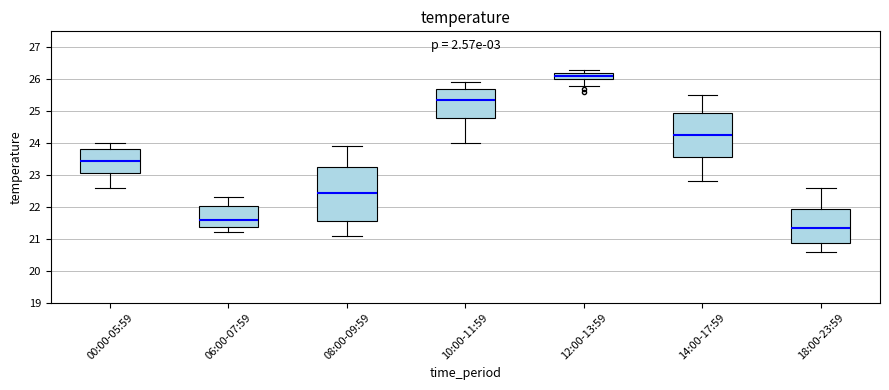

Reading left to right, transcribe this box plot: for each box, give where its median line is, the range the box spans, and where its two whiskers end, as read against the y-axis. The values are not printed on the chart, so give them approximately, as read against the axis.

00:00-05:59: median 23.5, box 23.1 to 23.8, whiskers 22.6 to 24.0
06:00-07:59: median 21.6, box 21.4 to 22.0, whiskers 21.2 to 22.3
08:00-09:59: median 22.5, box 21.6 to 23.3, whiskers 21.1 to 23.9
10:00-11:59: median 25.4, box 24.8 to 25.7, whiskers 24.0 to 25.9
12:00-13:59: median 26.1, box 26.0 to 26.2, whiskers 25.8 to 26.3
14:00-17:59: median 24.3, box 23.6 to 25.0, whiskers 22.8 to 25.5
18:00-23:59: median 21.4, box 20.9 to 21.9, whiskers 20.6 to 22.6